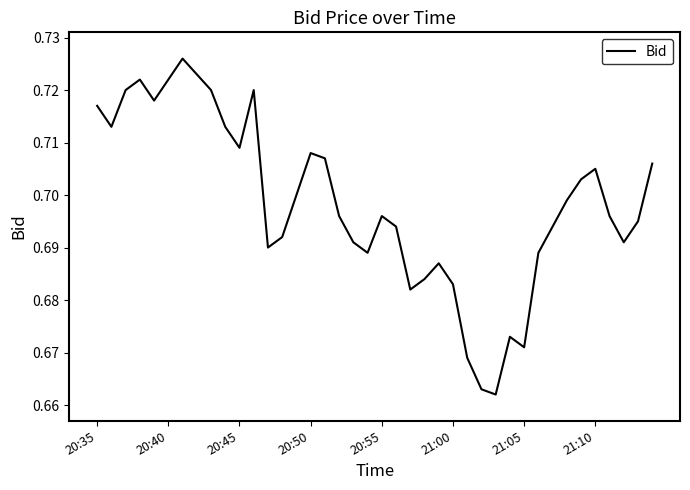

What is the average value?

0.7